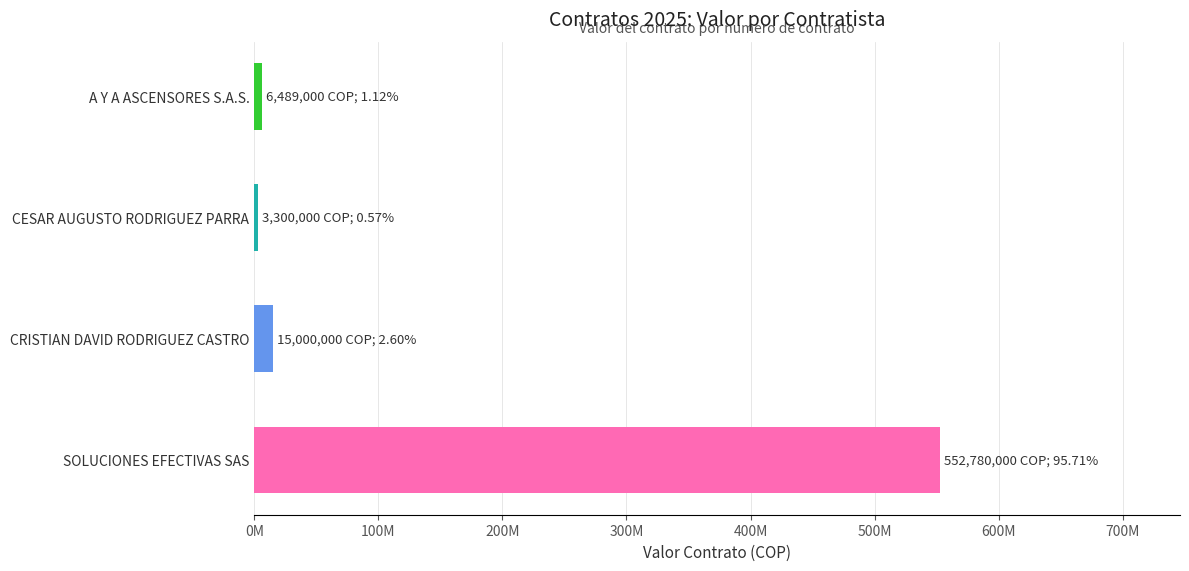

Where is the data nearest to the value 278040000?

CRISTIAN DAVID RODRIGUEZ CASTRO